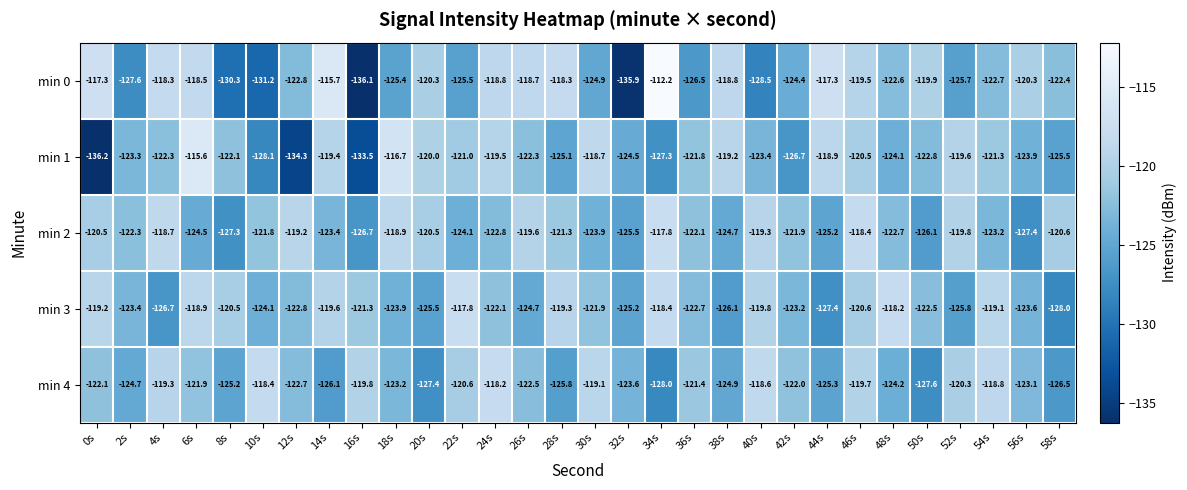

How many distinct data groups are displayed?

5